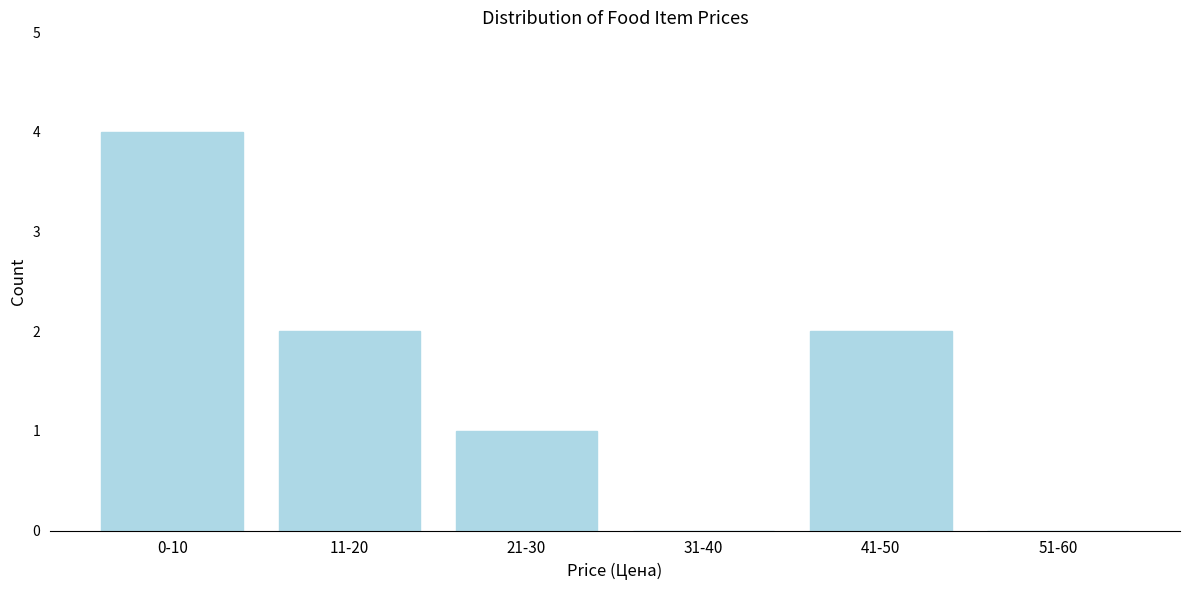

Reading left to right, extract all data points from this chart.

0-10=4	11-20=2	21-30=1	31-40=0	41-50=2	51-60=0